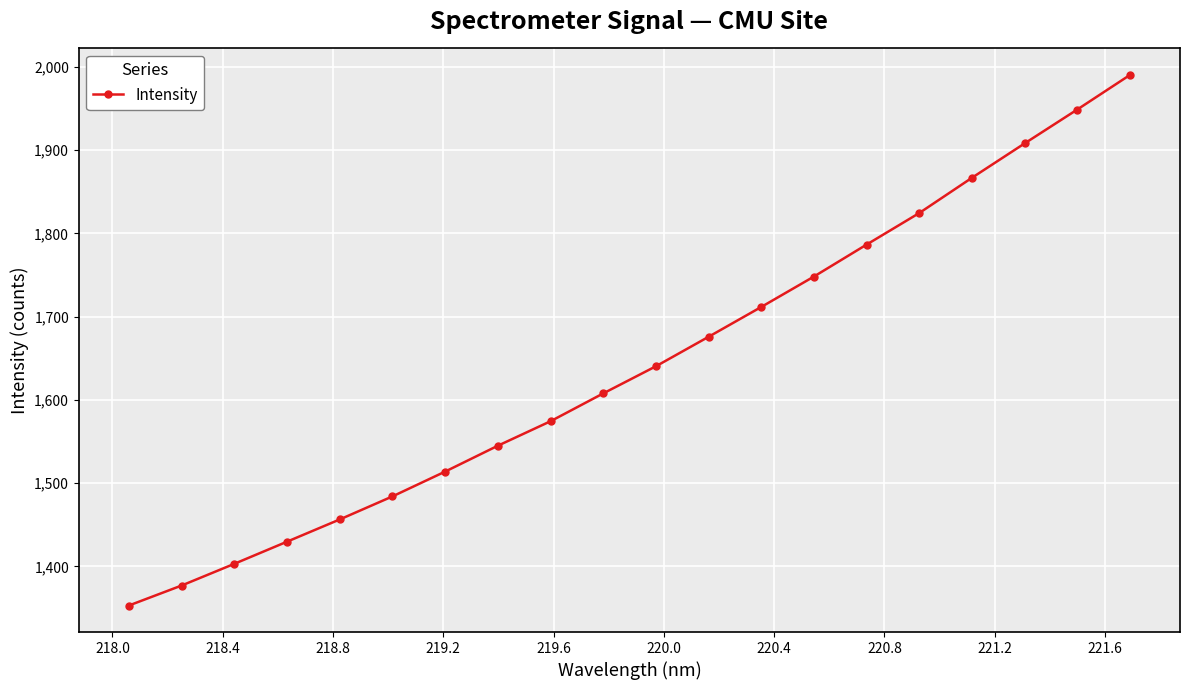

What is the difference between the second highest and minimum values?

596.1